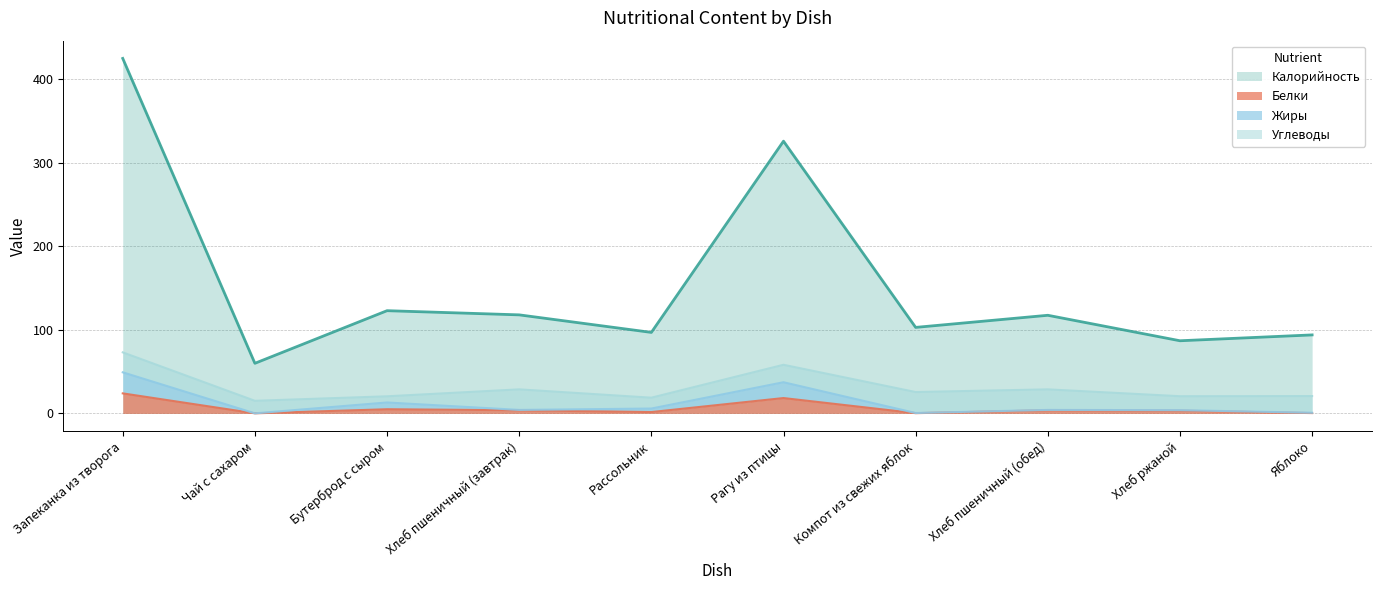

In Калорийность, how many points are lower than both neighbors (excluding endpoints)?

4